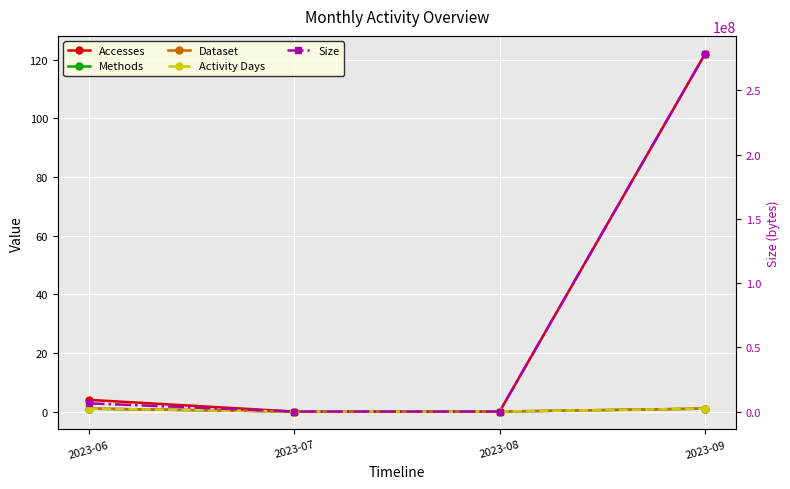

Which has a higher value, 2023-06 or 2023-09?

2023-09